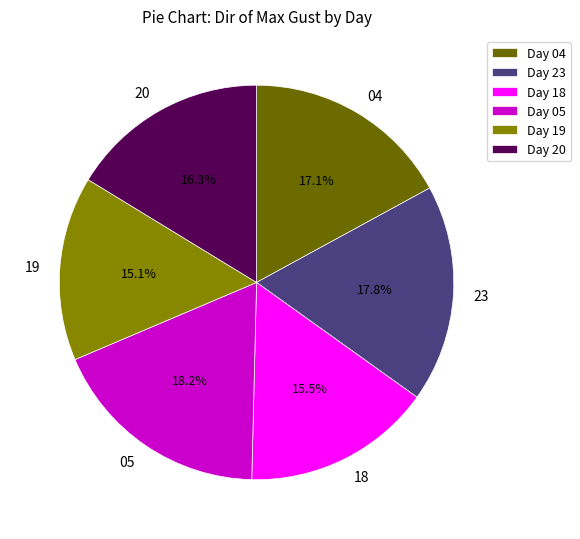

Is 23 the majority of the pie?

No